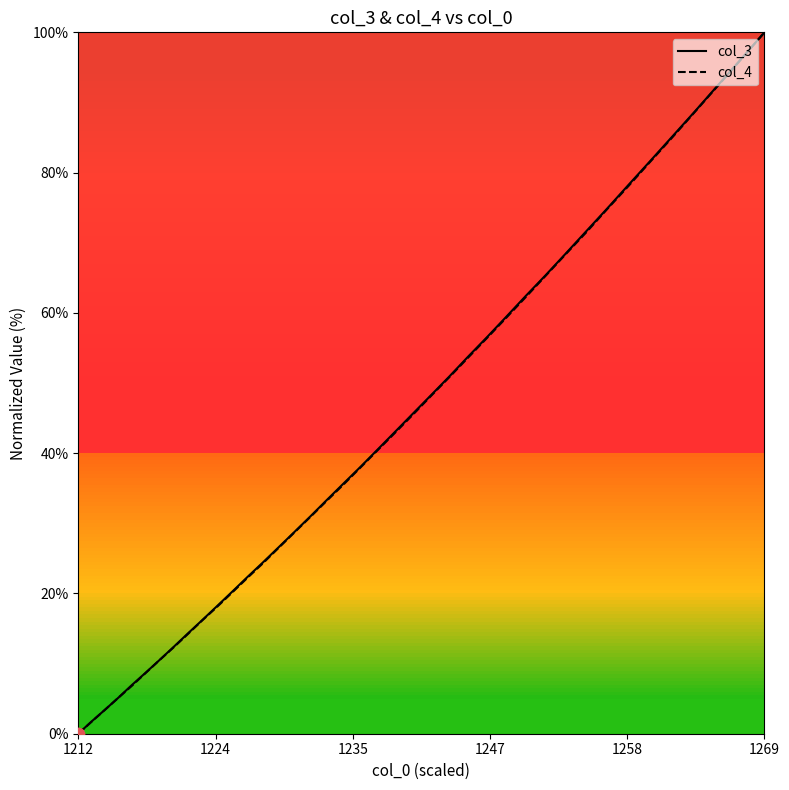

What is the greatest value displayed?

100.0